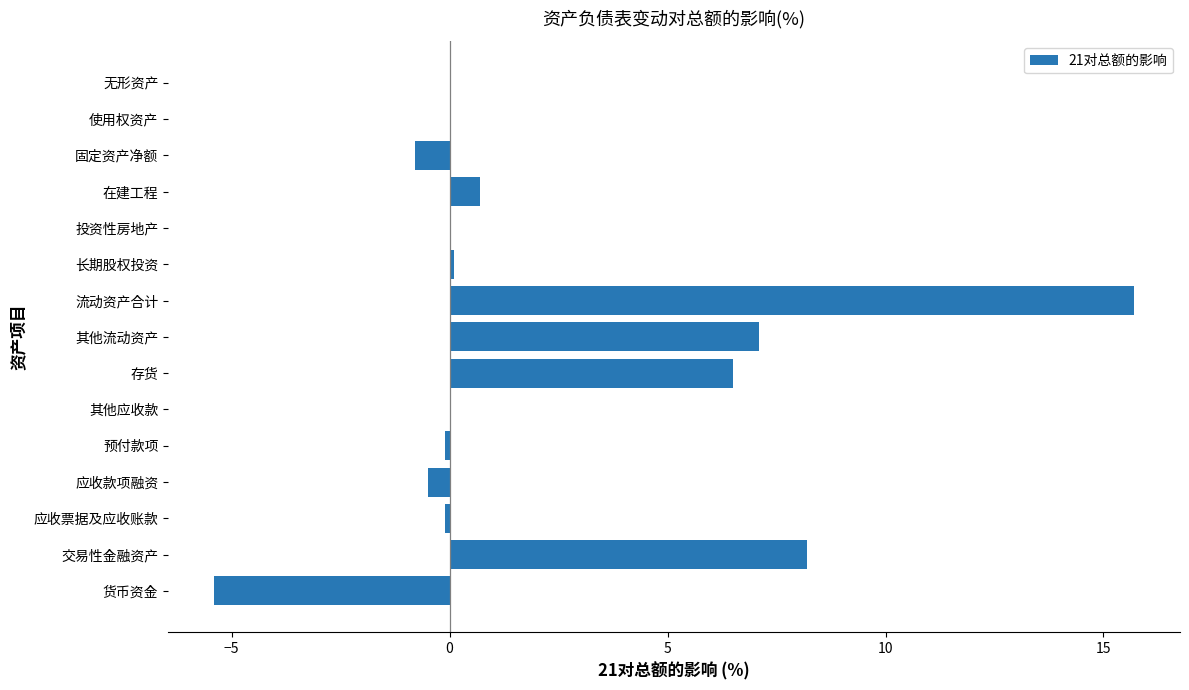

Reading top to bottom, list all the values displayed in this chart.

无形资产=0.0	使用权资产=0.0	固定资产净额=-0.8	在建工程=0.7	投资性房地产=0.0	长期股权投资=0.1	流动资产合计=15.7	其他流动资产=7.1	存货=6.5	其他应收款=0.0	预付款项=-0.1	应收款项融资=-0.5	应收票据及应收账款=-0.1	交易性金融资产=8.2	货币资金=-5.4